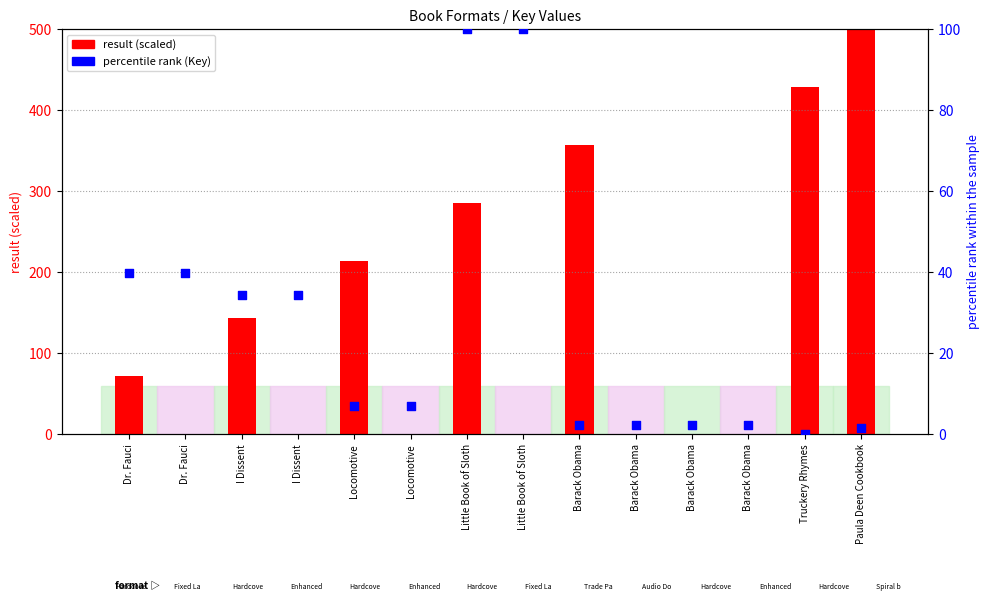

What are all the series names shown in the legend?

result (scaled), percentile rank (Key)